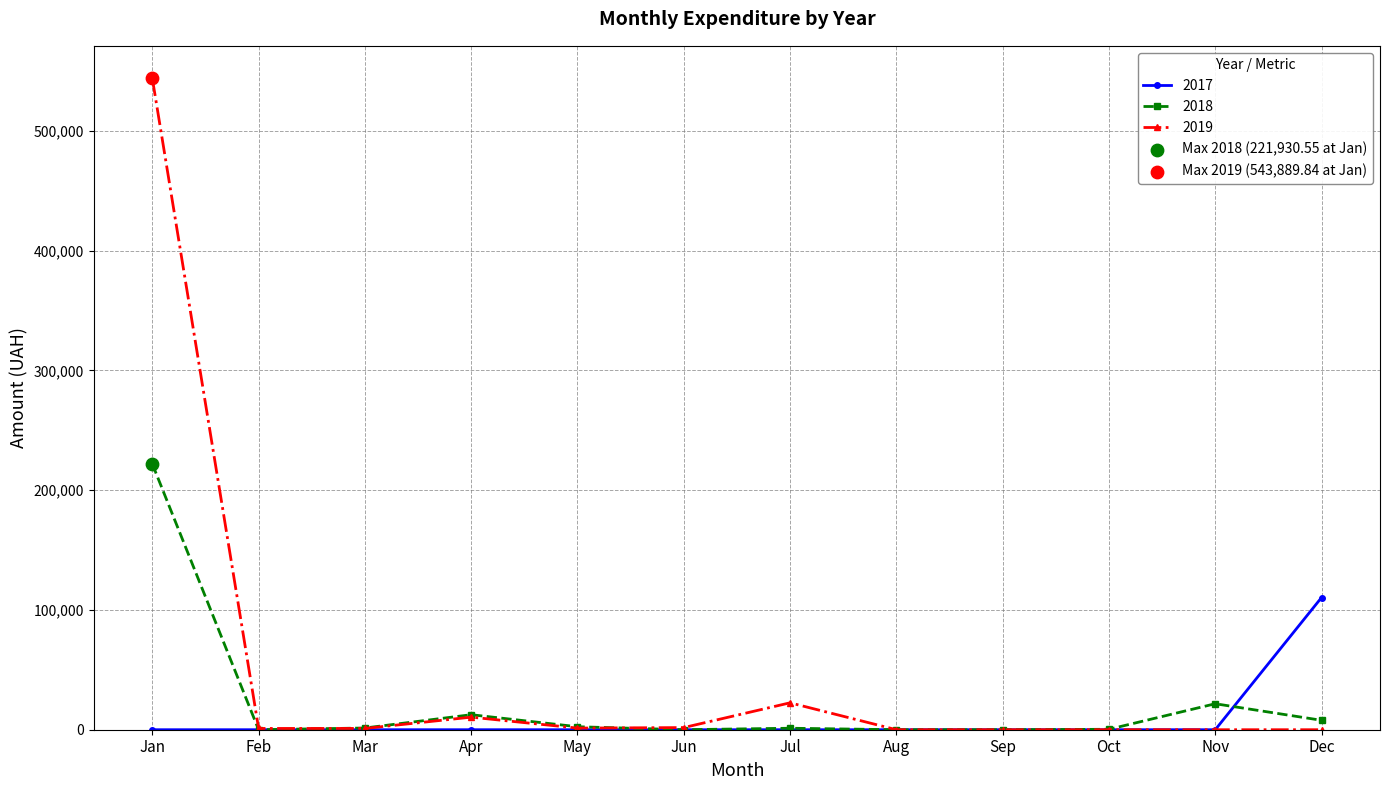

Which series has the widest spread of values?

2019